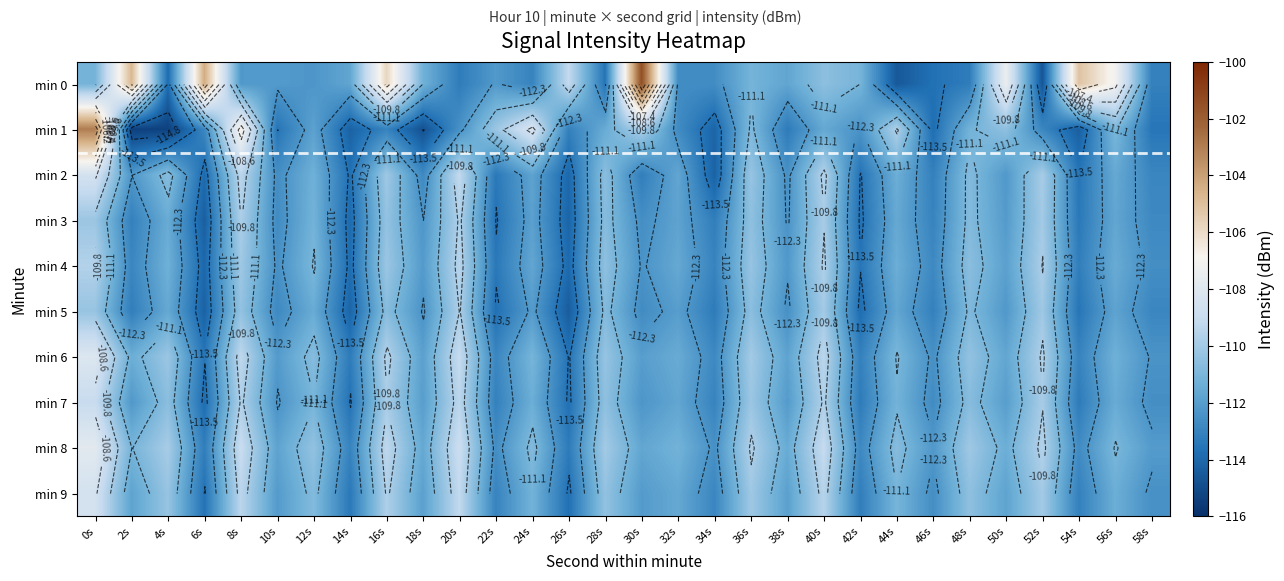

True or false: min 2 has a value of -49.6 at 20s.

False